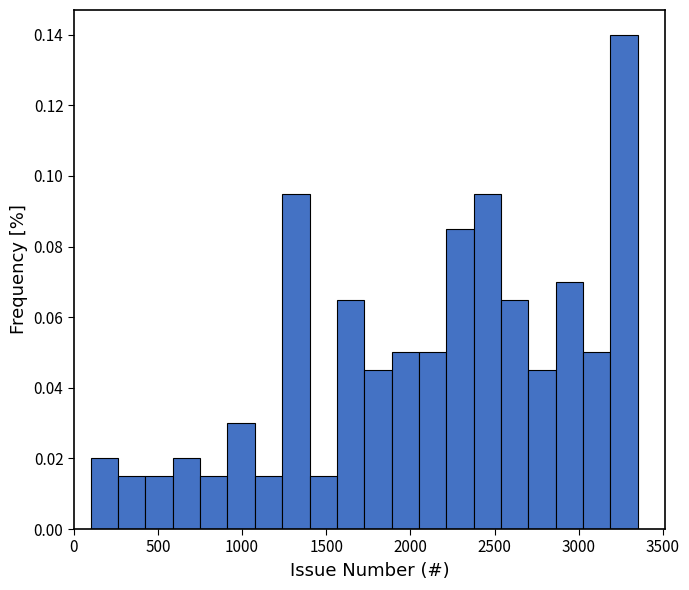

Read against the x-axis, roughly where is the centre of the tallest bar?

3250